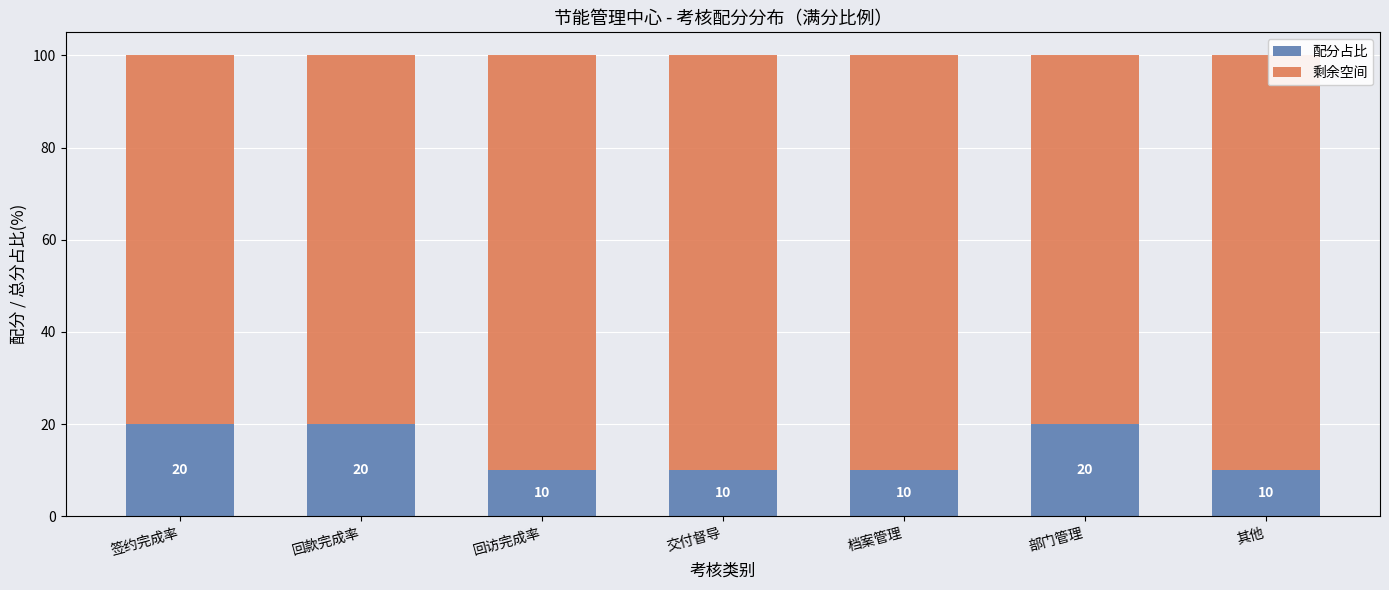

How many series are shown in this chart?

2